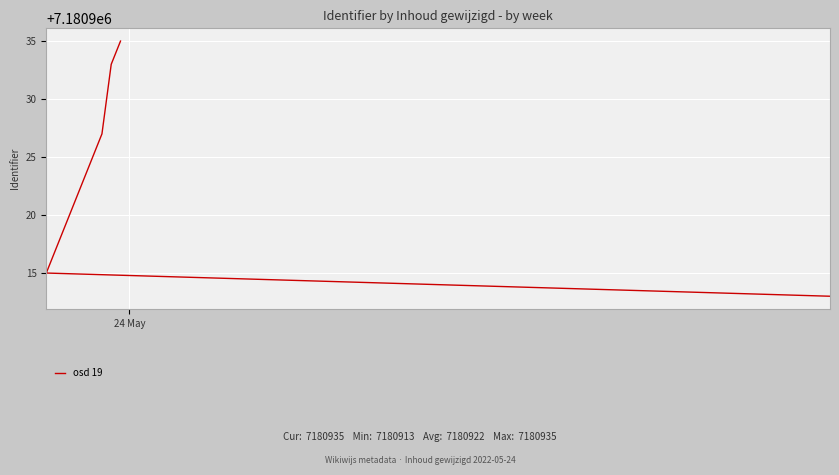

What is the sum of the values at 4 and 6?

14361846